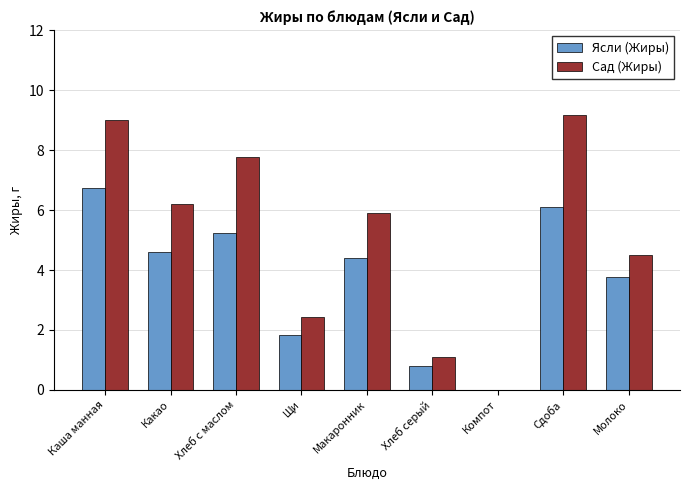

Is the value of Сад (Жиры) at Макаронник greater than the value of Ясли (Жиры) at Молоко?

Yes